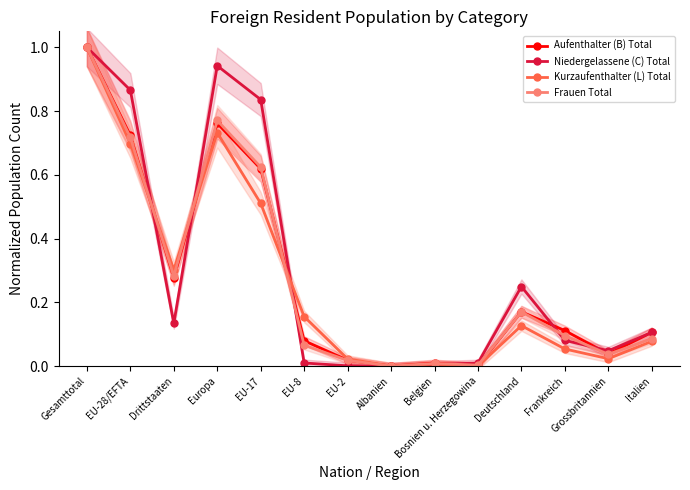

Reading left to right, transcribe all the data shown in this chart.

Aufenthalter (B) Total: 1.0	0.7	0.3	0.8	0.6	0.1	0.0	0.0	0.0	0.0	0.2	0.1	0.0	0.1
Niedergelassene (C) Total: 1.0	0.9	0.1	0.9	0.8	0.0	0.0	0.0	0.0	0.0	0.2	0.1	0.0	0.1
Kurzaufenthalter (L) Total: 1.0	0.7	0.3	0.7	0.5	0.2	0.0	0.0	0.0	0.0	0.1	0.1	0.0	0.1
Frauen Total: 1.0	0.7	0.3	0.8	0.6	0.1	0.0	0.0	0.0	0.0	0.2	0.1	0.0	0.1